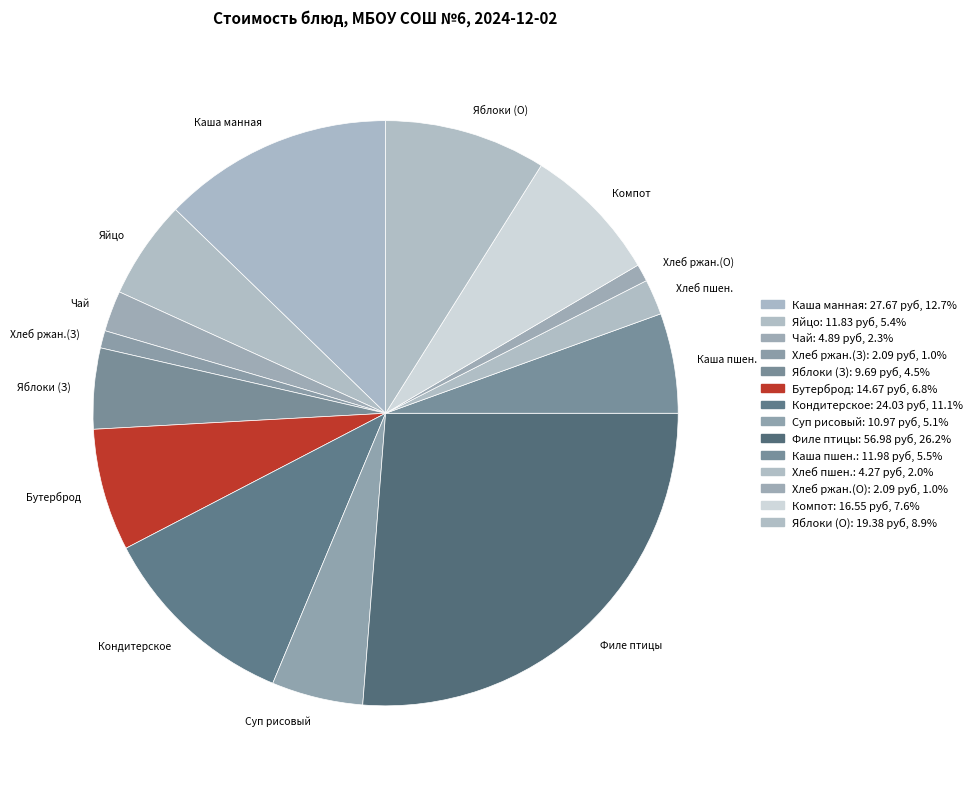

Do Каша пшен. and Компот together represent more than half of the pie?

No